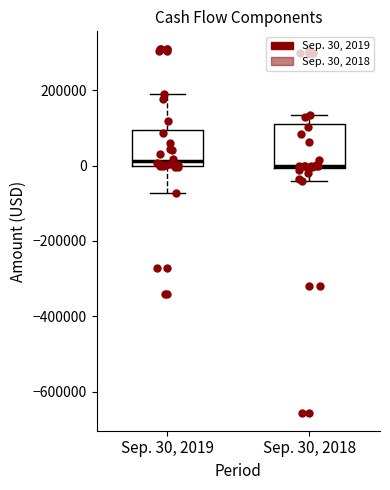

Reading left to right, transcribe this box plot: for each box, give where its median line is, the range the box spans, and where its two whiskers end, as read against the y-axis. The values are not printed on the chart, so give them approximately, as read against the axis.

Sep. 30, 2019: median 20000, box 0 to 100000, whiskers -80000 to 200000
Sep. 30, 2018: median 0, box 0 to 100000, whiskers -40000 to 140000